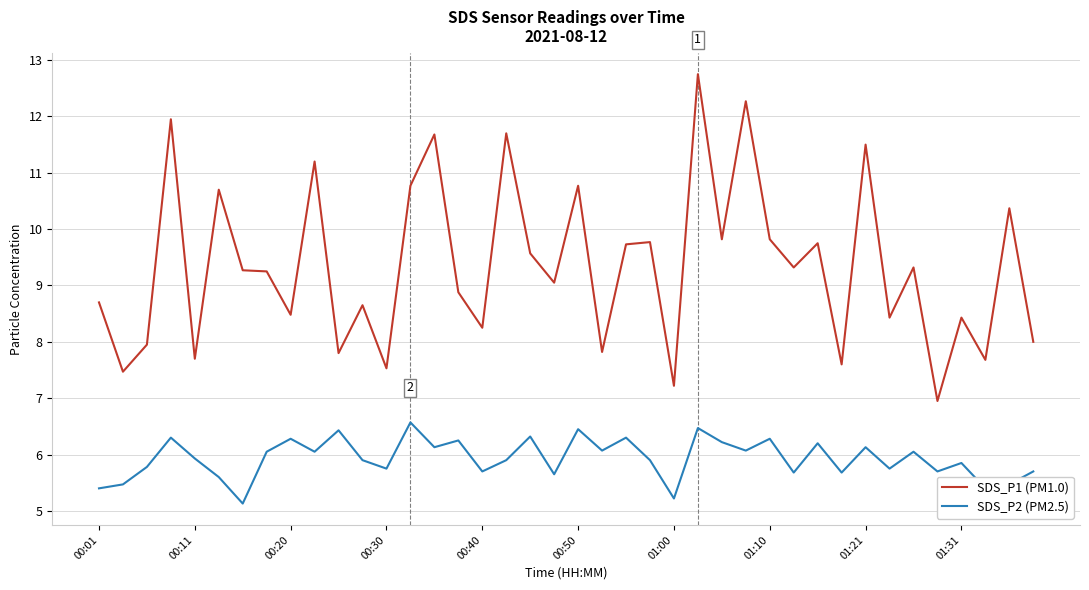

Which series has the largest total across all categories?

SDS_P1 (PM1.0)